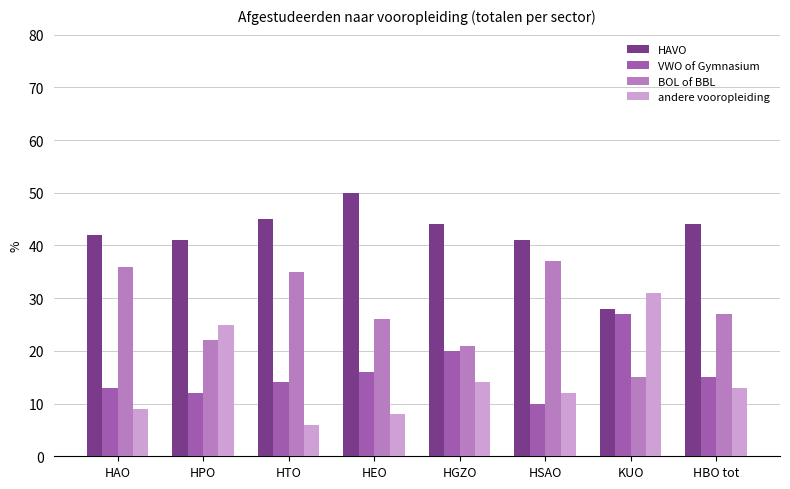

How many bars are there in total?

32